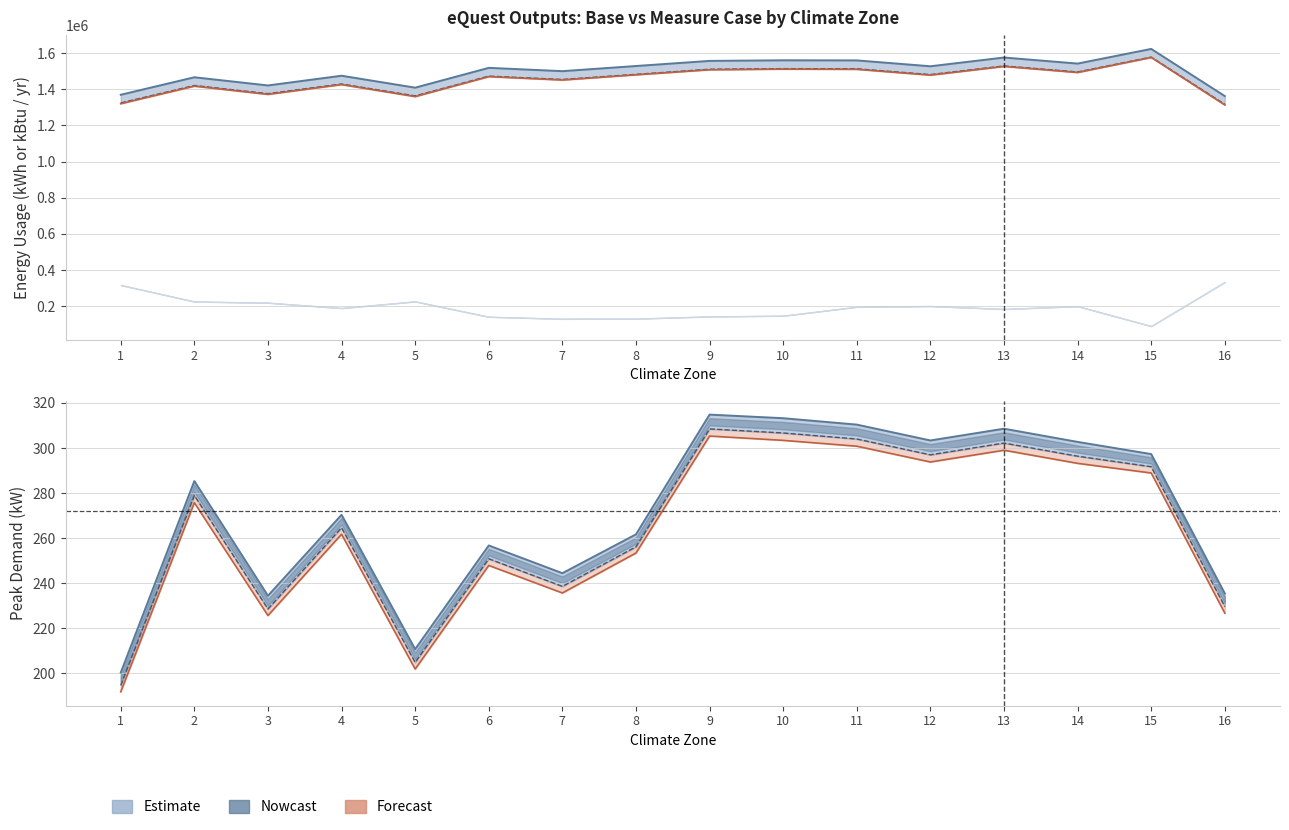

Which has a higher value, 10 or 13?

13